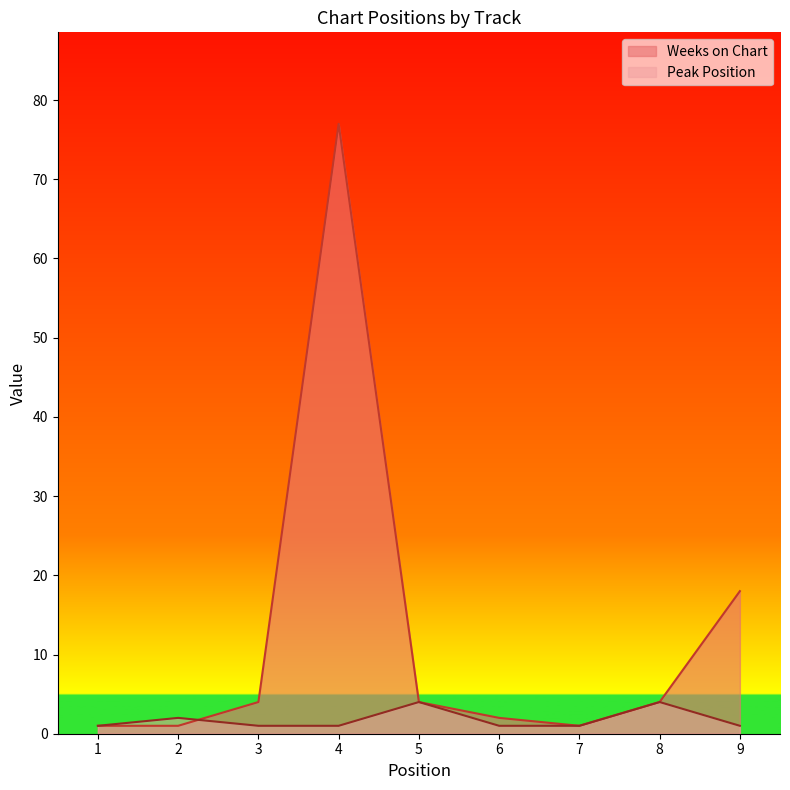

Which series has the widest spread of values?

Weeks on Chart